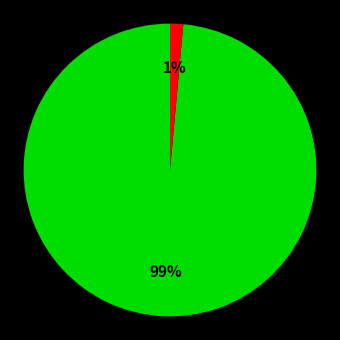

Is there a majority slice in this chart?

Yes